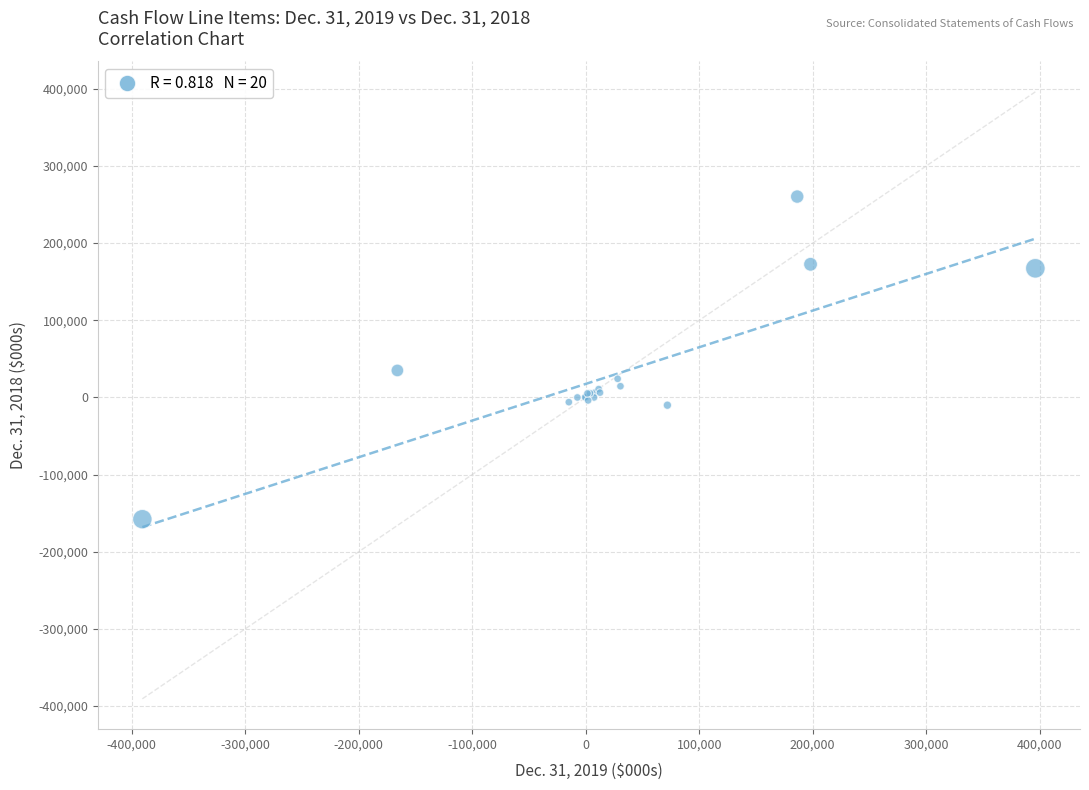

What Y value in the scatter plot is closest to 51287?

35000